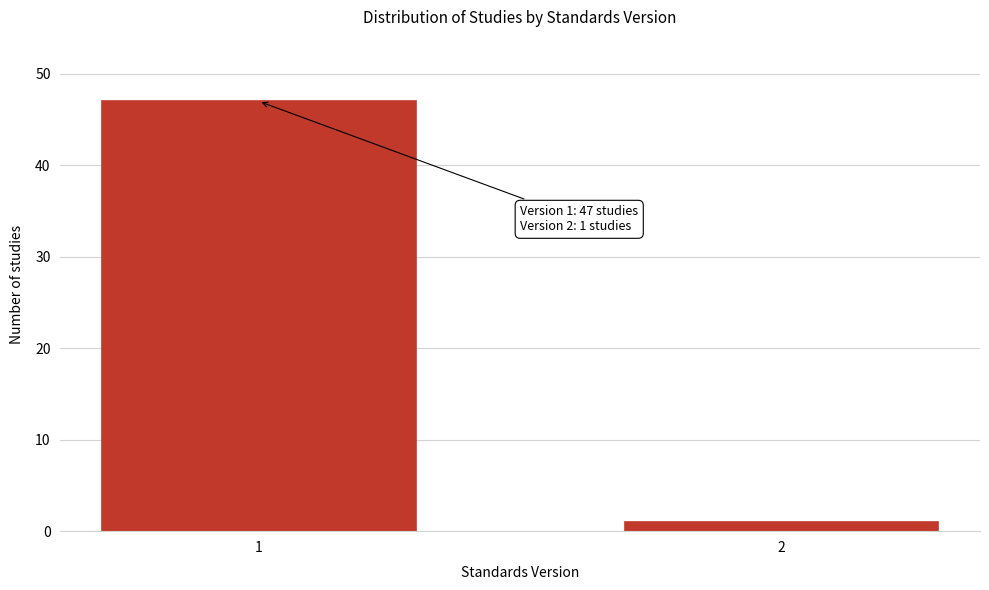

Reading left to right, transcribe all the data shown in this chart.

47	1